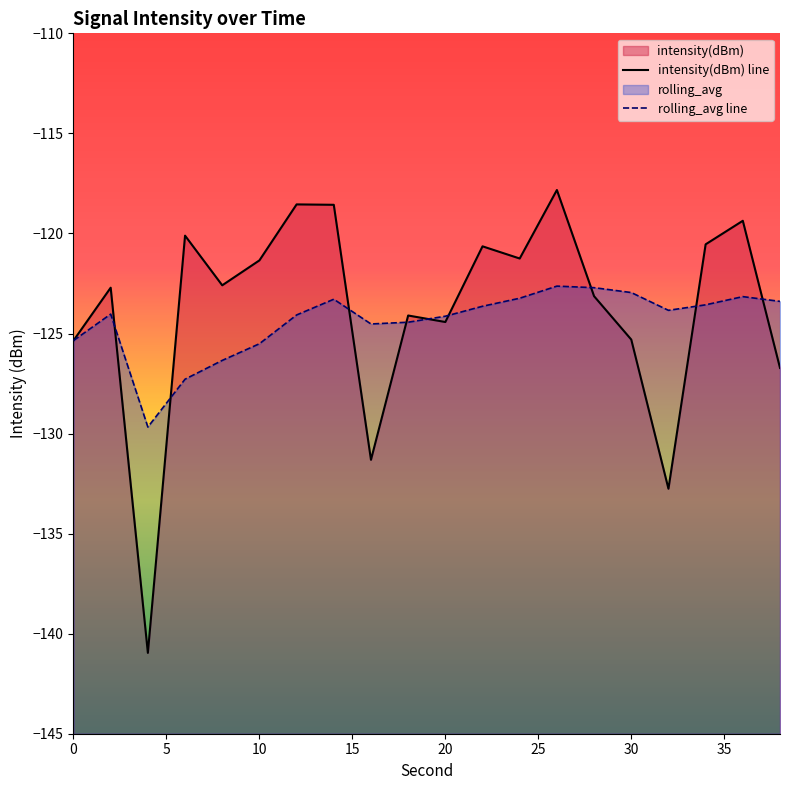

In intensity(dBm), how many points are lower than both neighbors (excluding endpoints)?

6